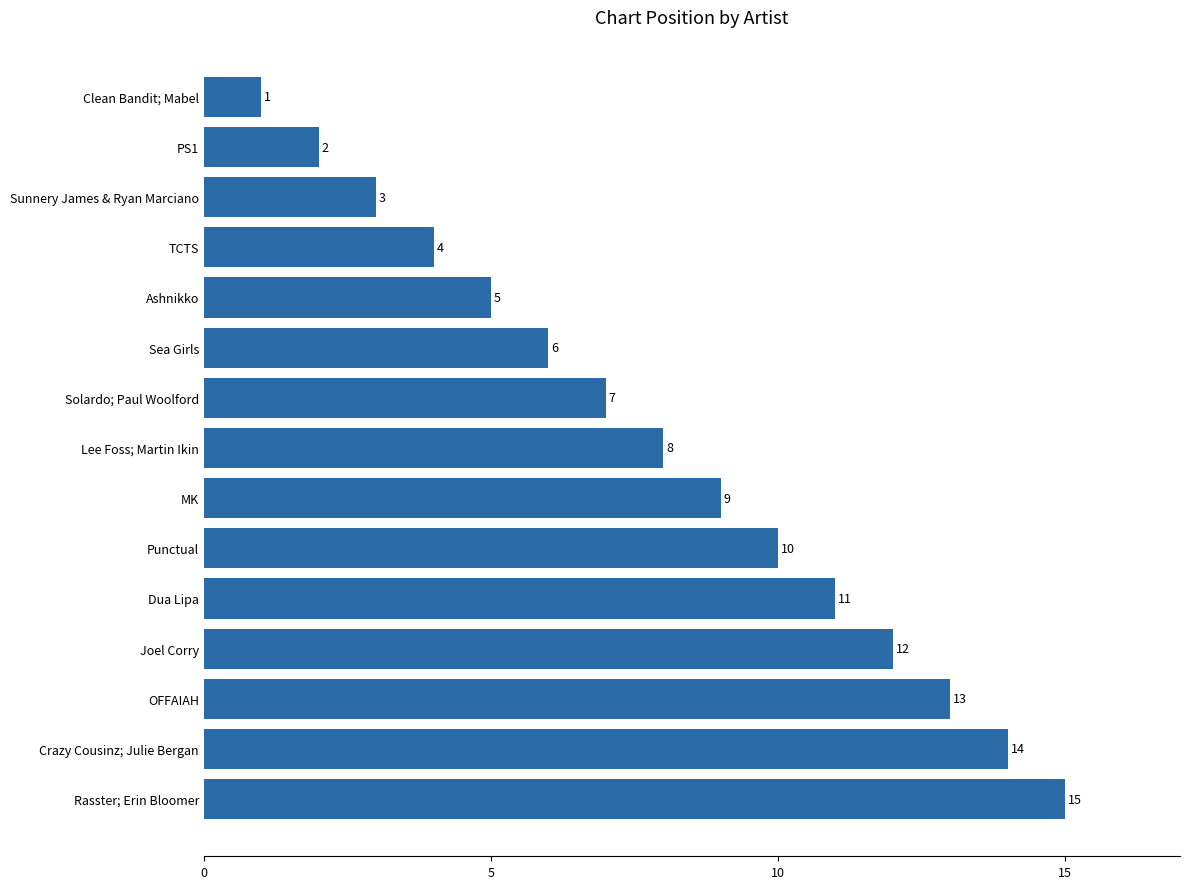

List the labels in order of value, smallest first.

Clean Bandit; Mabel, PS1, Sunnery James & Ryan Marciano, TCTS, Ashnikko, Sea Girls, Solardo; Paul Woolford, Lee Foss; Martin Ikin, MK, Punctual, Dua Lipa, Joel Corry, OFFAIAH, Crazy Cousinz; Julie Bergan, Rasster; Erin Bloomer